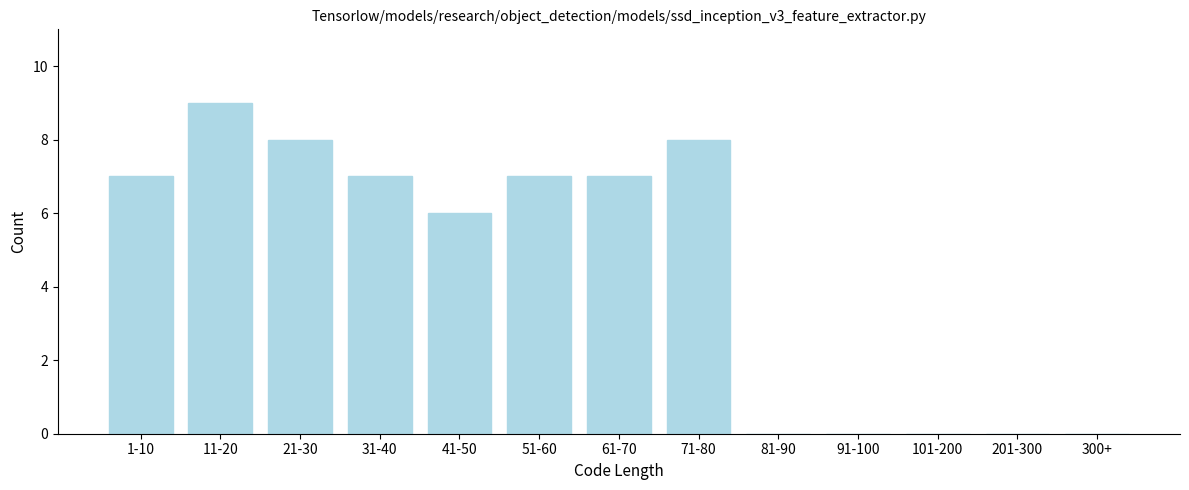

Reading right to left, list all the values displayed in this chart.

300+=0	201-300=0	101-200=0	91-100=0	81-90=0	71-80=8	61-70=7	51-60=7	41-50=6	31-40=7	21-30=8	11-20=9	1-10=7